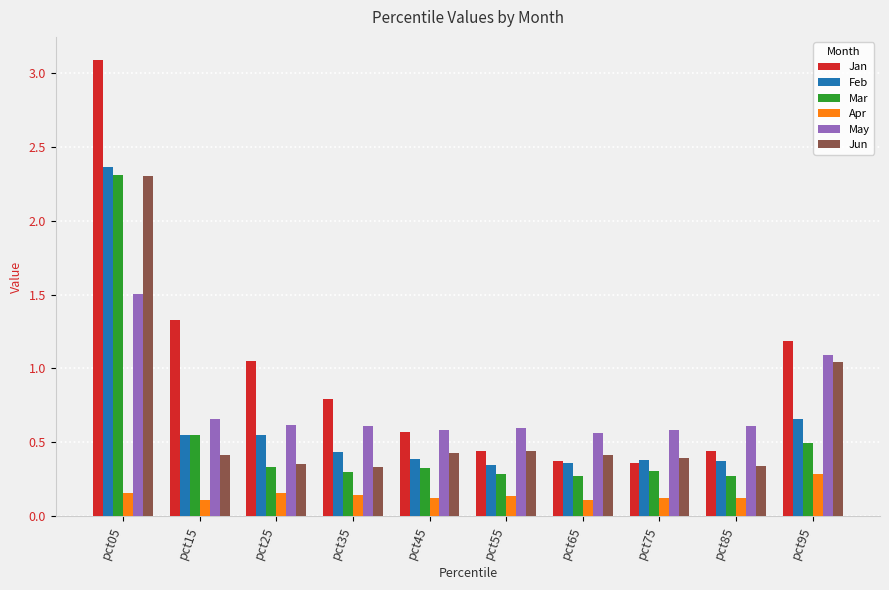

What is the difference between the maximum and minimum values in the Feb series?

2.0